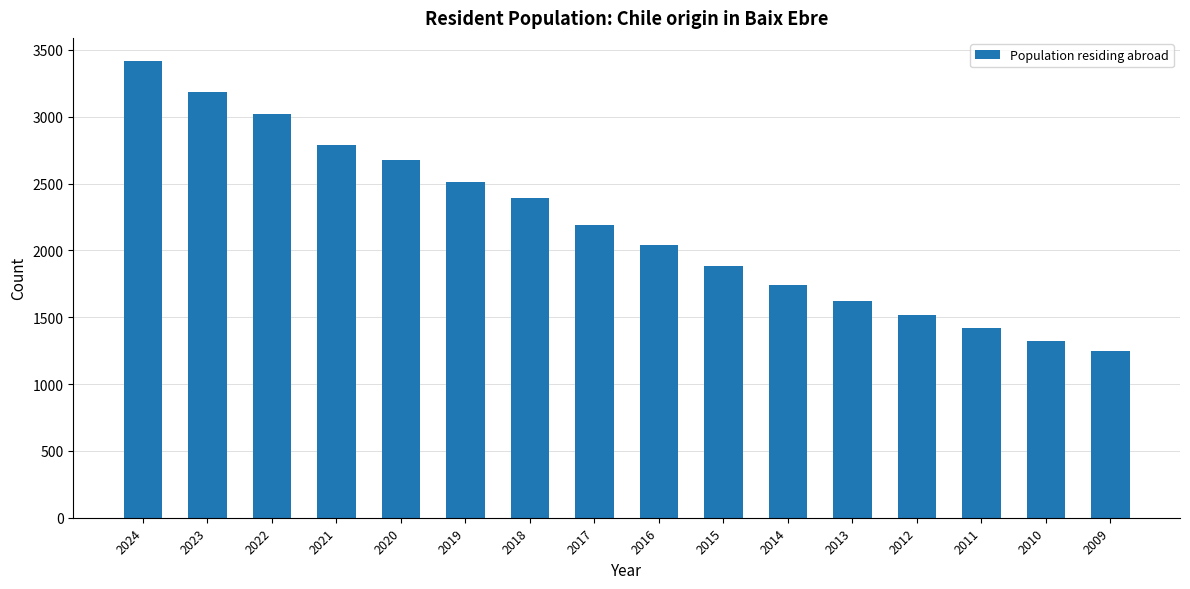

Rank the categories by value from highest to lowest.

2024, 2023, 2022, 2021, 2020, 2019, 2018, 2017, 2016, 2015, 2014, 2013, 2012, 2011, 2010, 2009